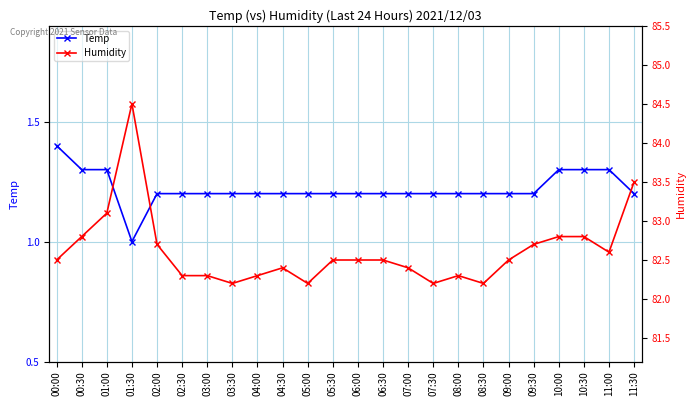

How many Temp values are between 1 and 2?

24